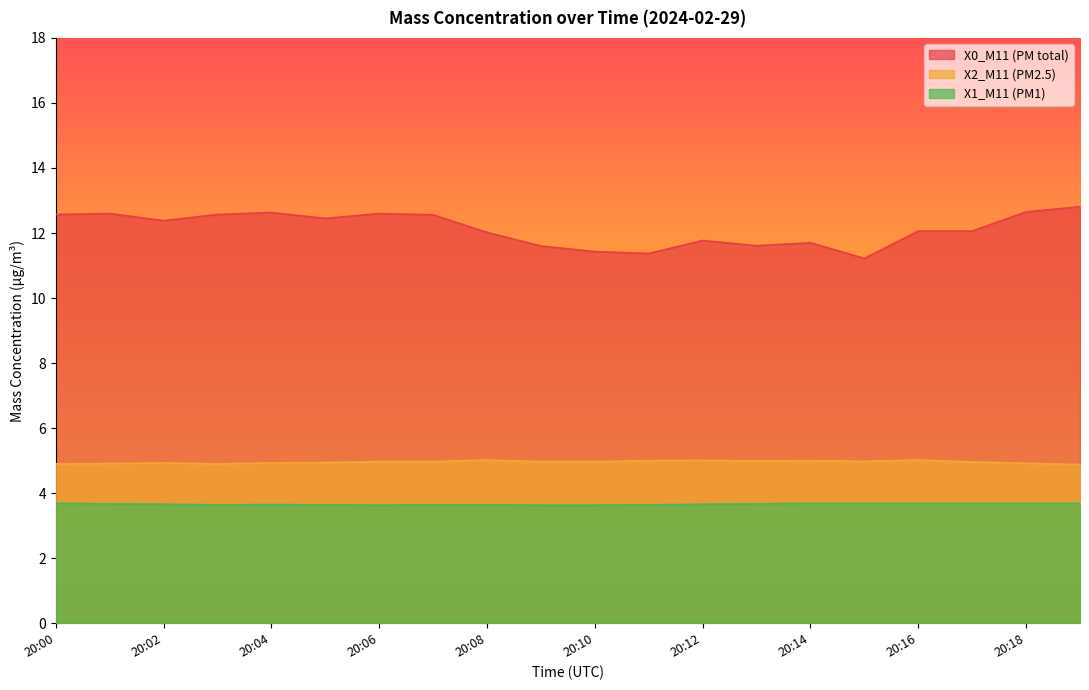

Does the chart display data point markers on the line(s)?

No